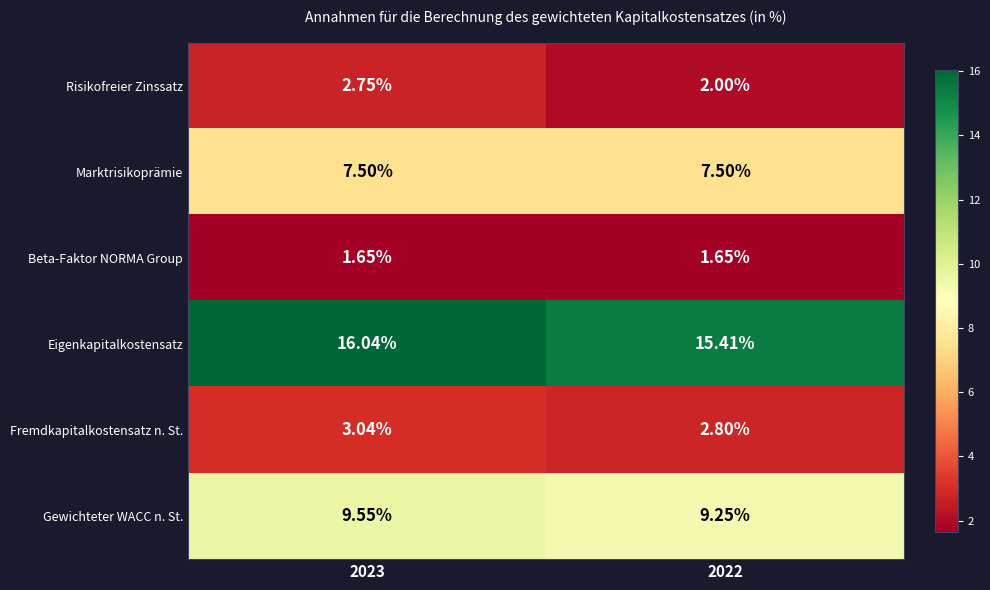

Which series has the largest total across all categories?

Eigenkapitalkostensatz